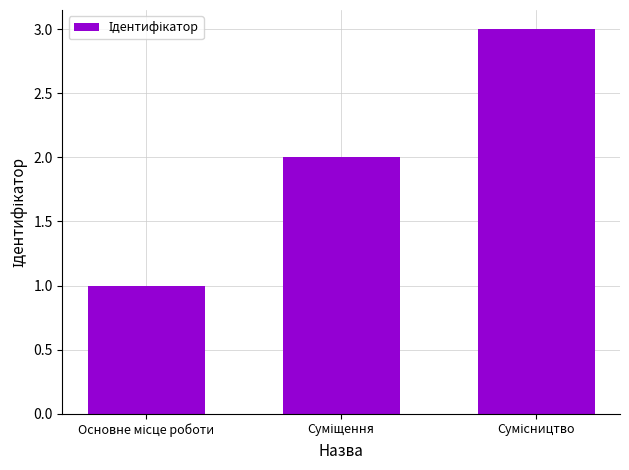

What is the greatest value displayed?

3